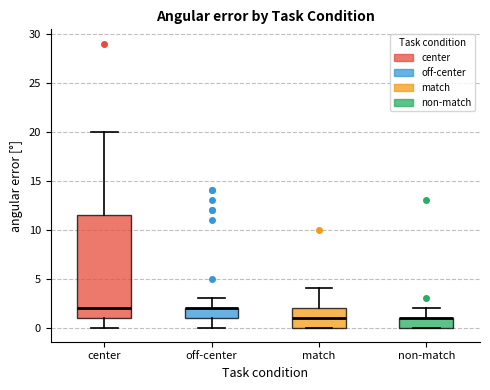

Which box is the tallest, from its lower edge to its upper edge?

center